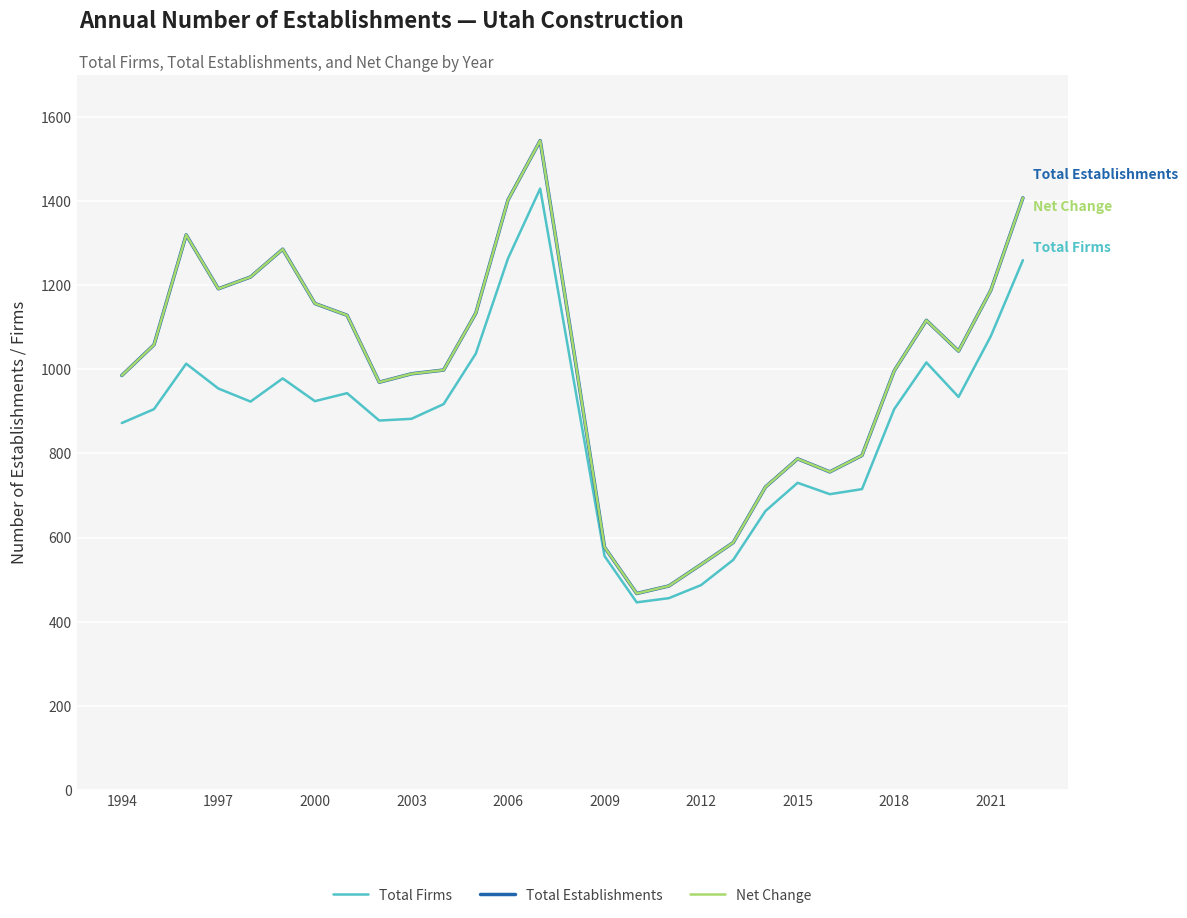

What is the maximum value for Total Establishments?

1543